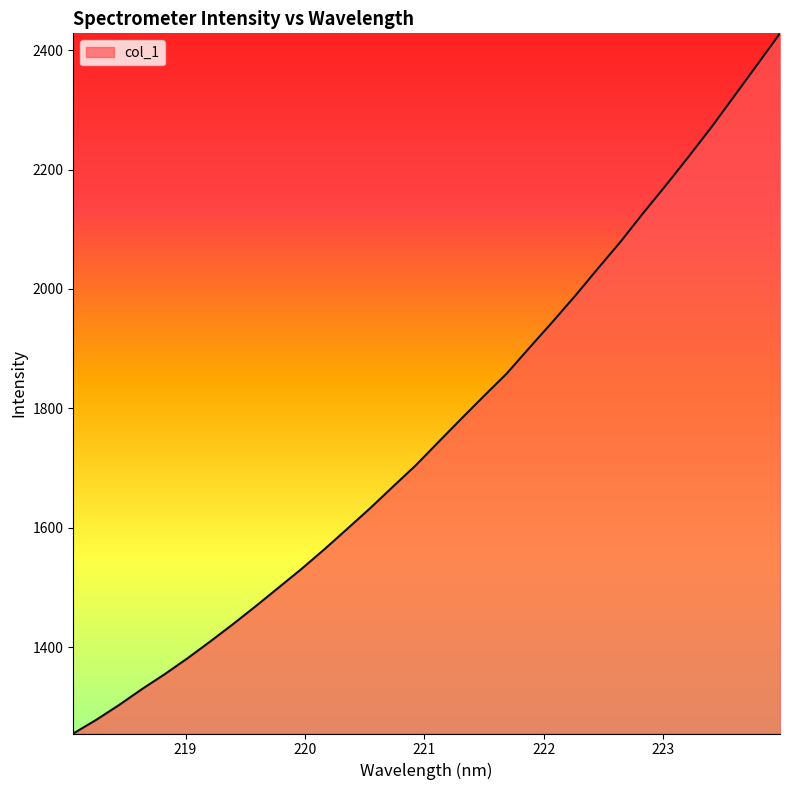

What is the difference between the maximum and minimum values?

1173.0